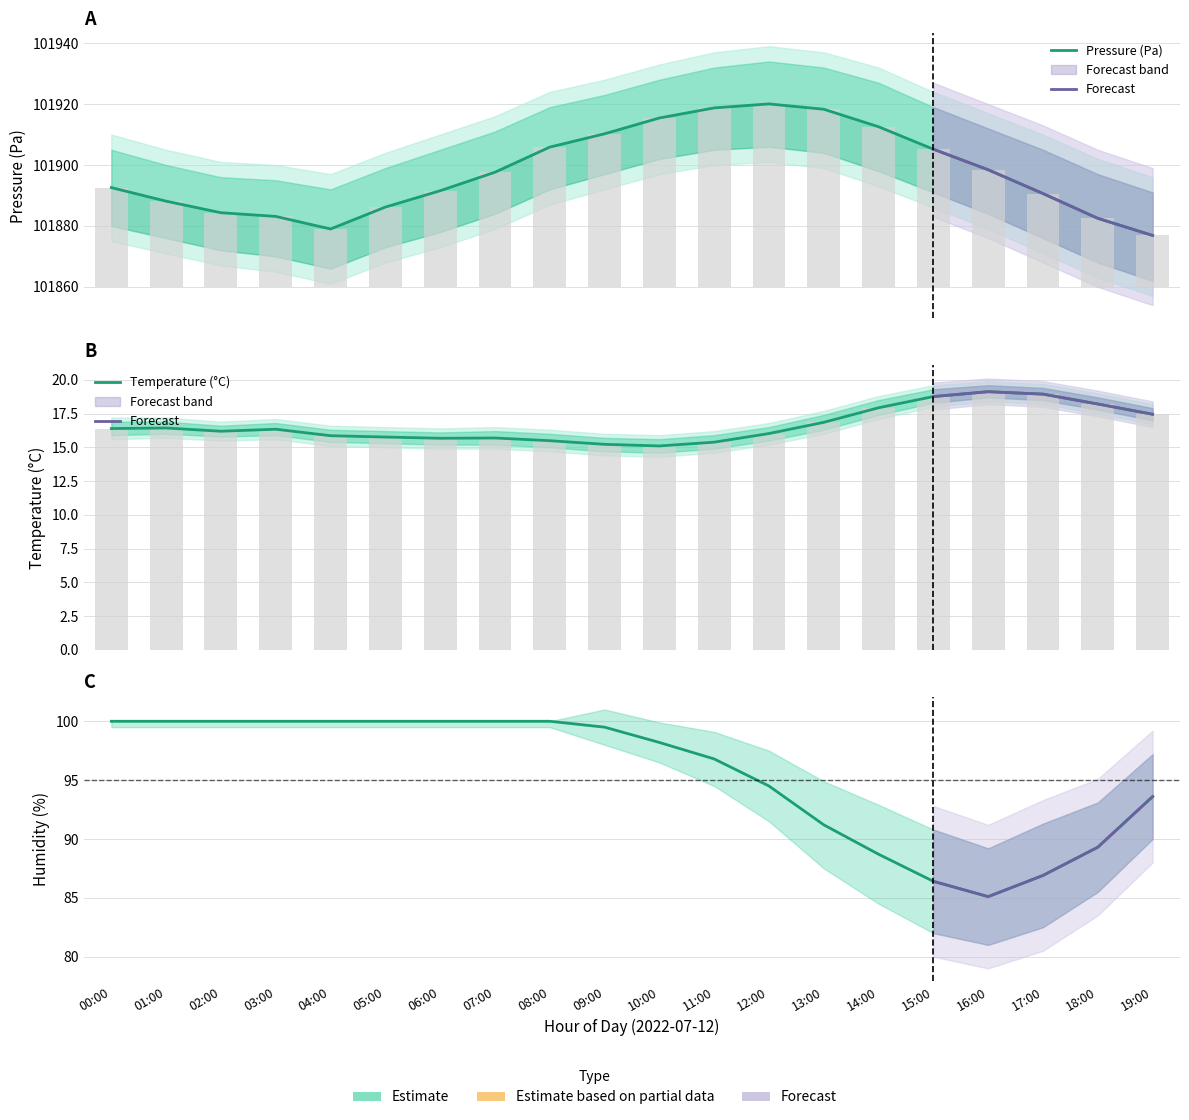

Where is humidity nearest to the value 92?

13:00